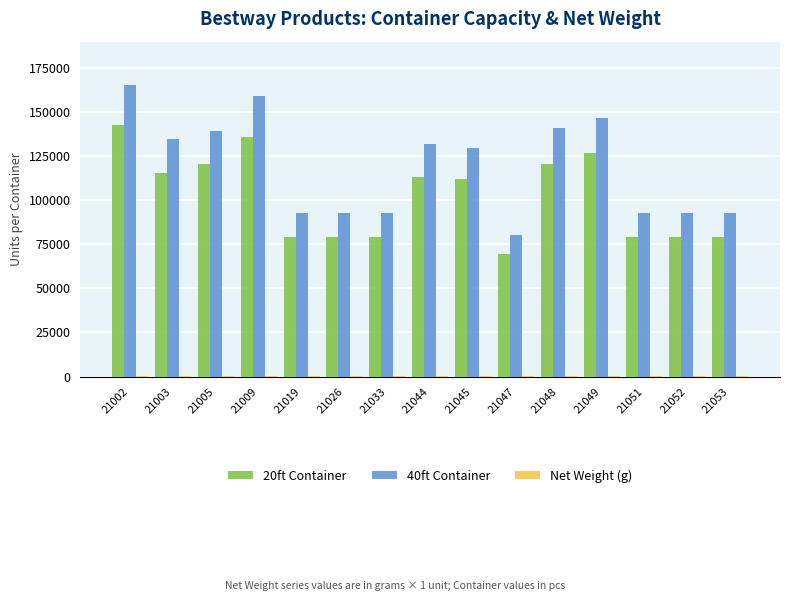

Are the bars grouped side by side (vs. stacked)?

Yes